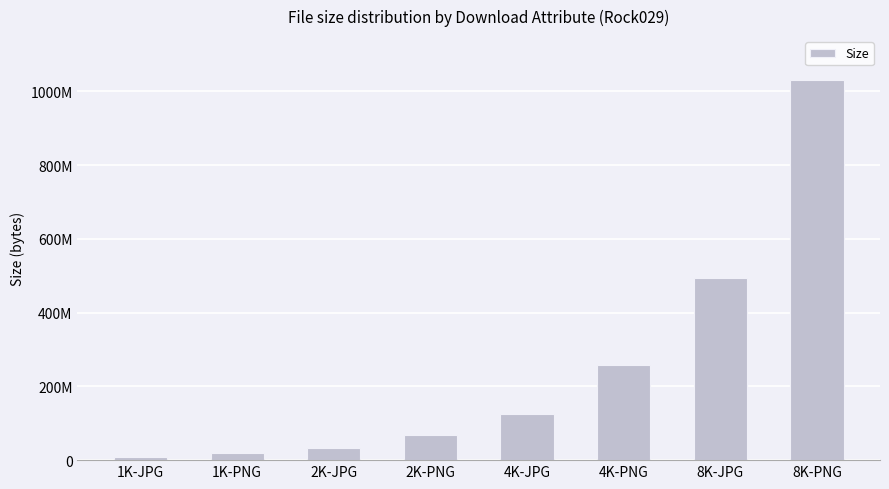

What is the difference between the values at 1K-PNG and 8K-PNG?

1013173073